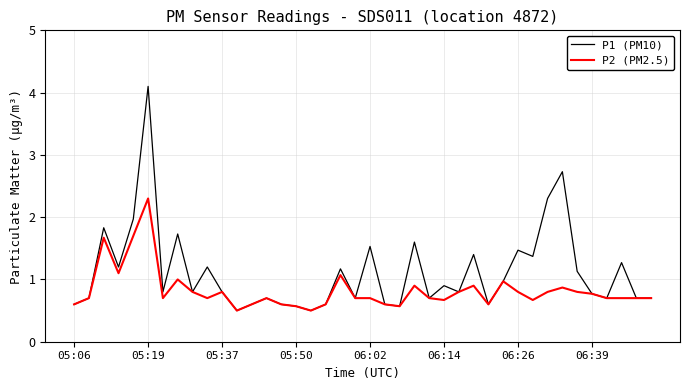

List the series in order of their overall mean, highest first.

P1 (PM10), P2 (PM2.5)